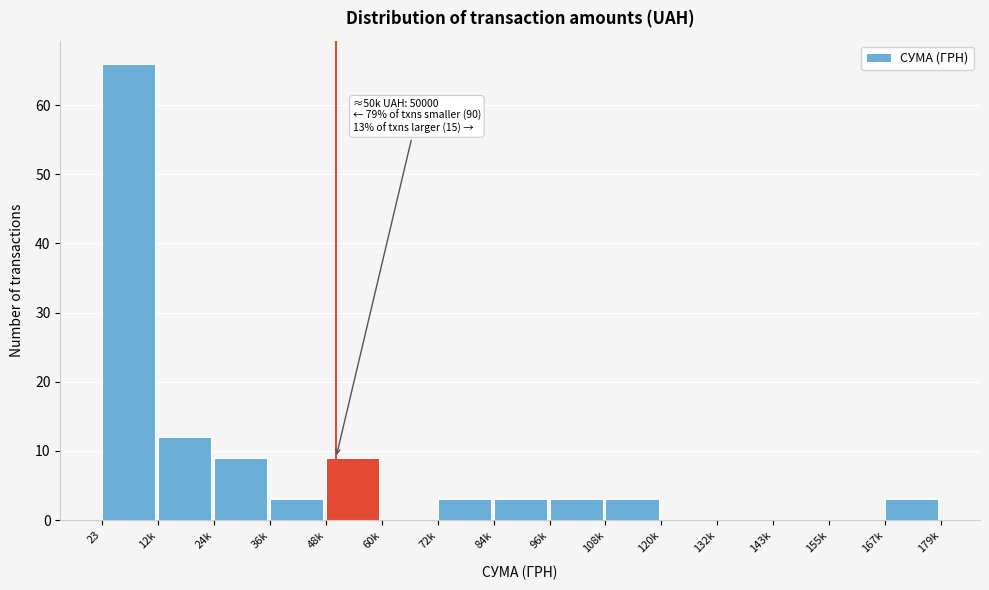

The value at 72k is 3. True or false?

True